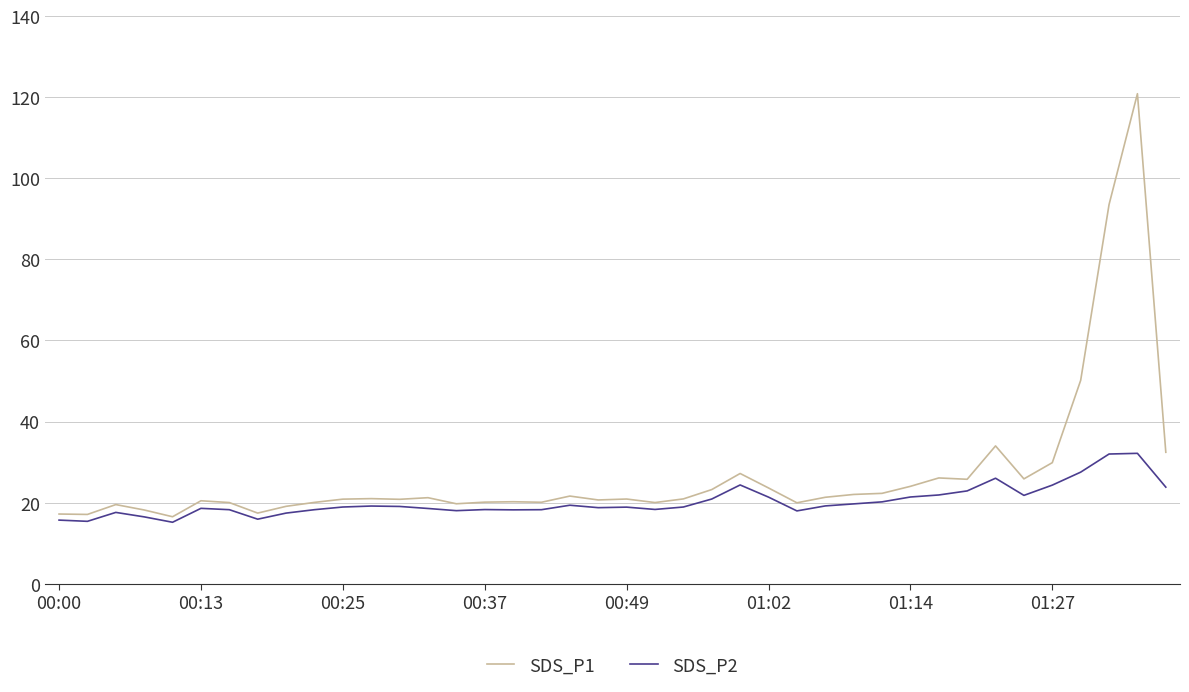

List the series in order of their peak value, highest first.

SDS_P1, SDS_P2